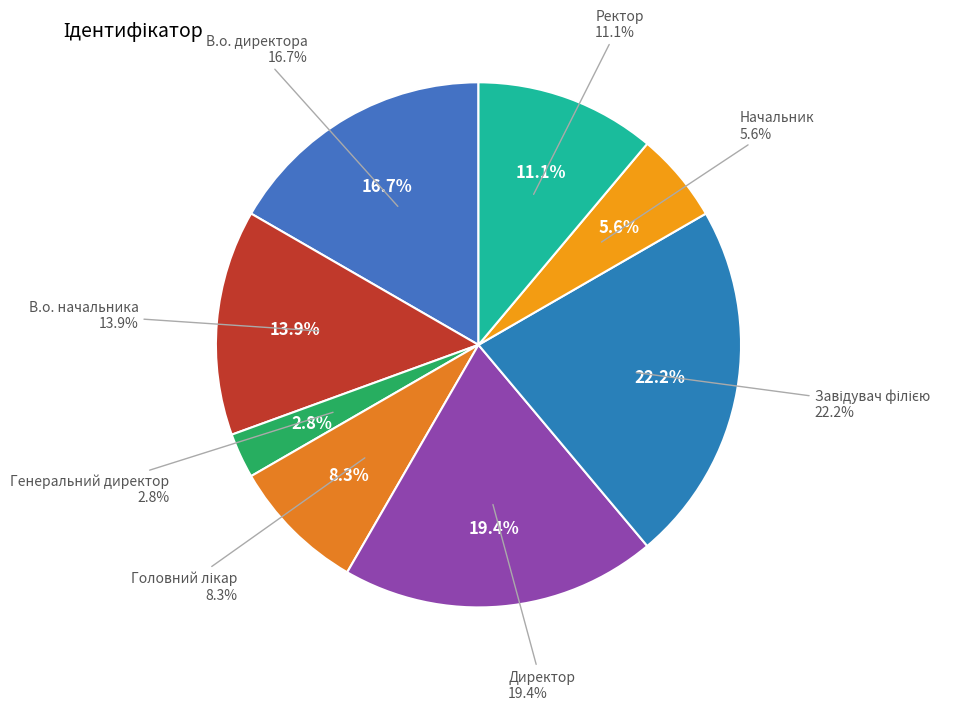

How many segments does this pie chart have?

8